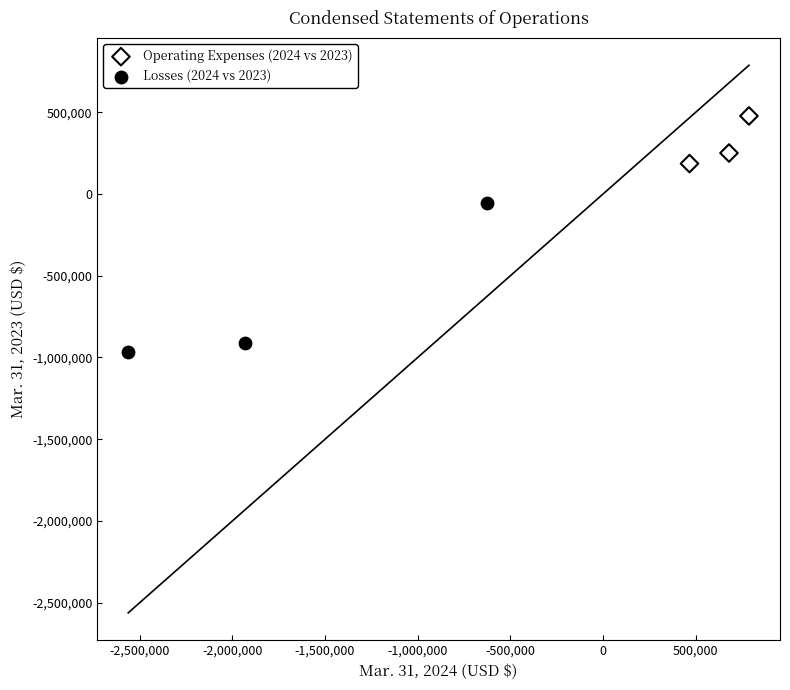

Which series contains the lowest Y value?

Losses (2024 vs 2023)